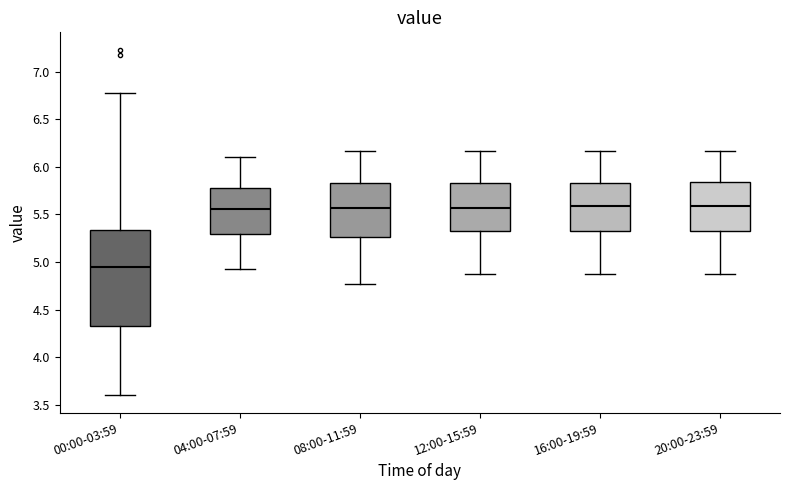

Reading left to right, read every box against the y-axis: the position of its median line, the range the box covers, and the ends of its whiskers. The values are not printed on the chart, so give them approximately, as read against the axis.

00:00-03:59: median 4.95, box 4.35 to 5.35, whiskers 3.60 to 6.75
04:00-07:59: median 5.55, box 5.30 to 5.80, whiskers 4.95 to 6.10
08:00-11:59: median 5.55, box 5.25 to 5.85, whiskers 4.75 to 6.15
12:00-15:59: median 5.55, box 5.35 to 5.85, whiskers 4.85 to 6.15
16:00-19:59: median 5.60, box 5.35 to 5.85, whiskers 4.85 to 6.15
20:00-23:59: median 5.60, box 5.35 to 5.85, whiskers 4.85 to 6.15